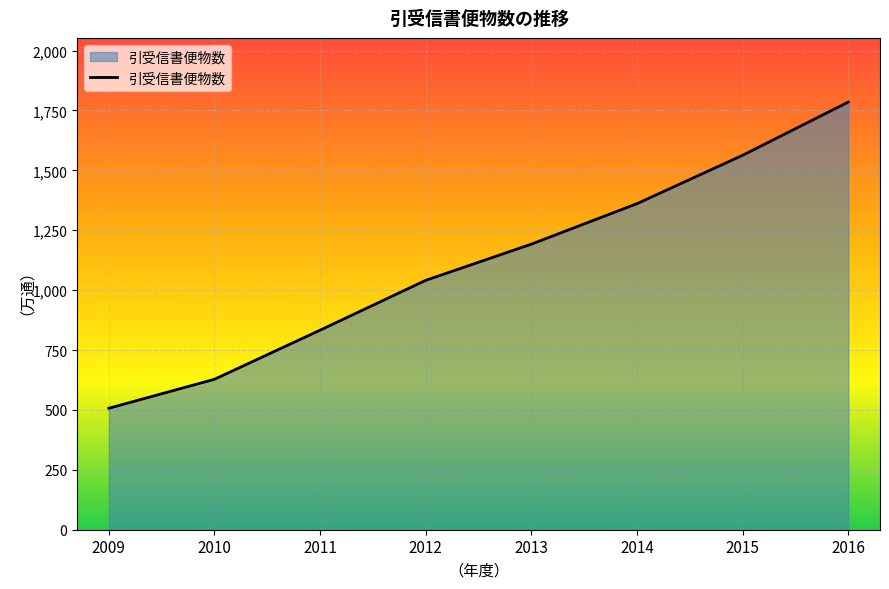

What is the ratio of the value at 2016 to the value at 2012?

1.7